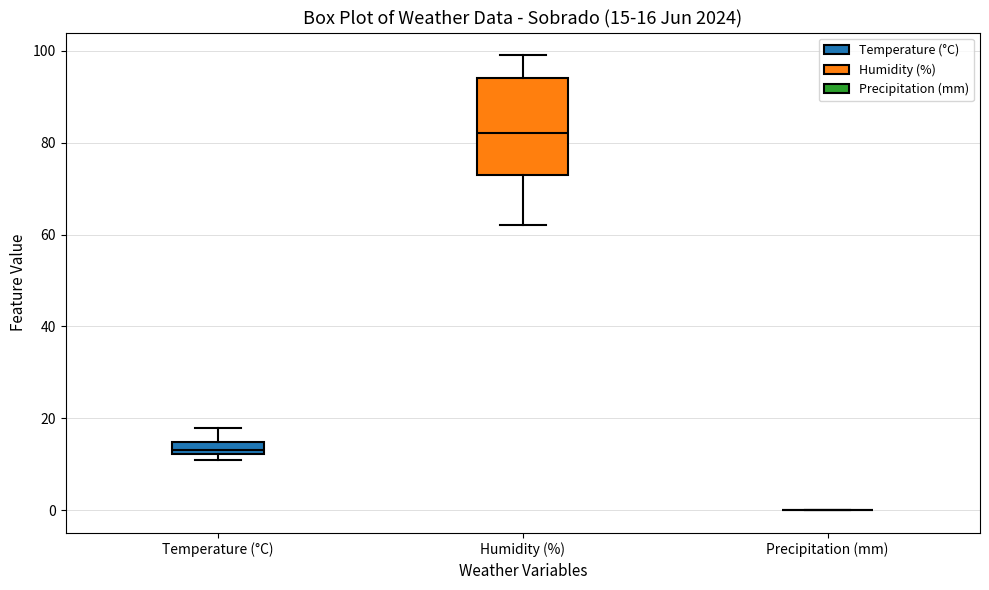

Comparing the boxes themselves (not the whiskers), which one is the tallest?

Humidity (%)